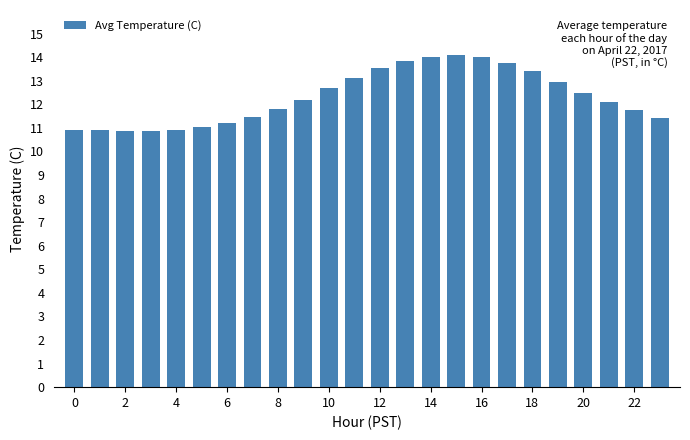

What is the difference between the maximum and second lowest values?

3.2